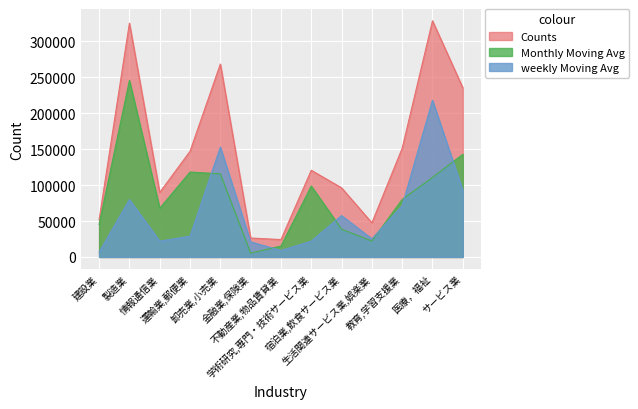

Is it true that Counts equals 47437 at 生活関連サービス業,娯楽業?

True